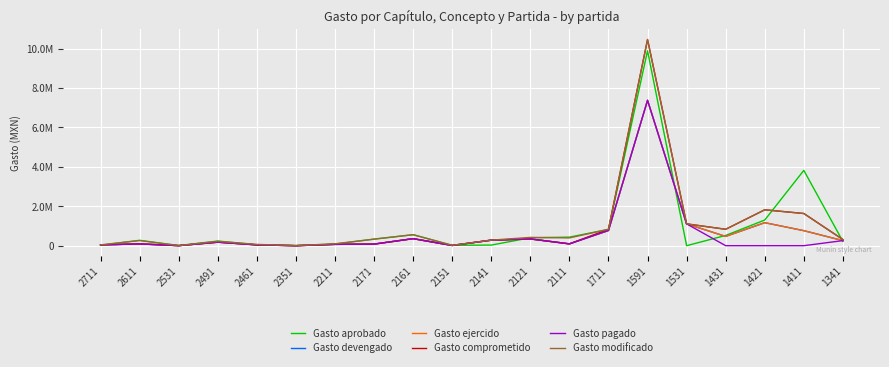

Which series has the largest total across all categories?

Gasto modificado